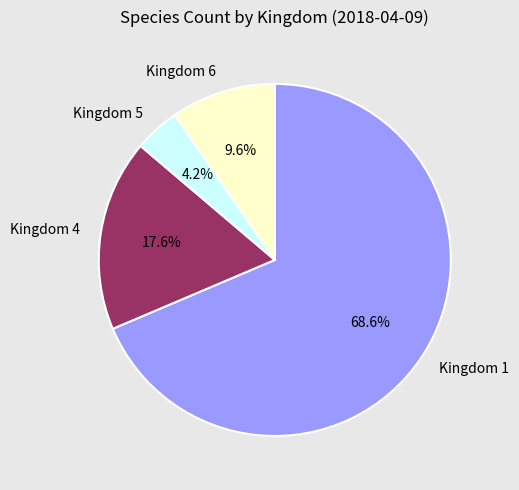

Between Kingdom 4 and Kingdom 6, which is larger?

Kingdom 4